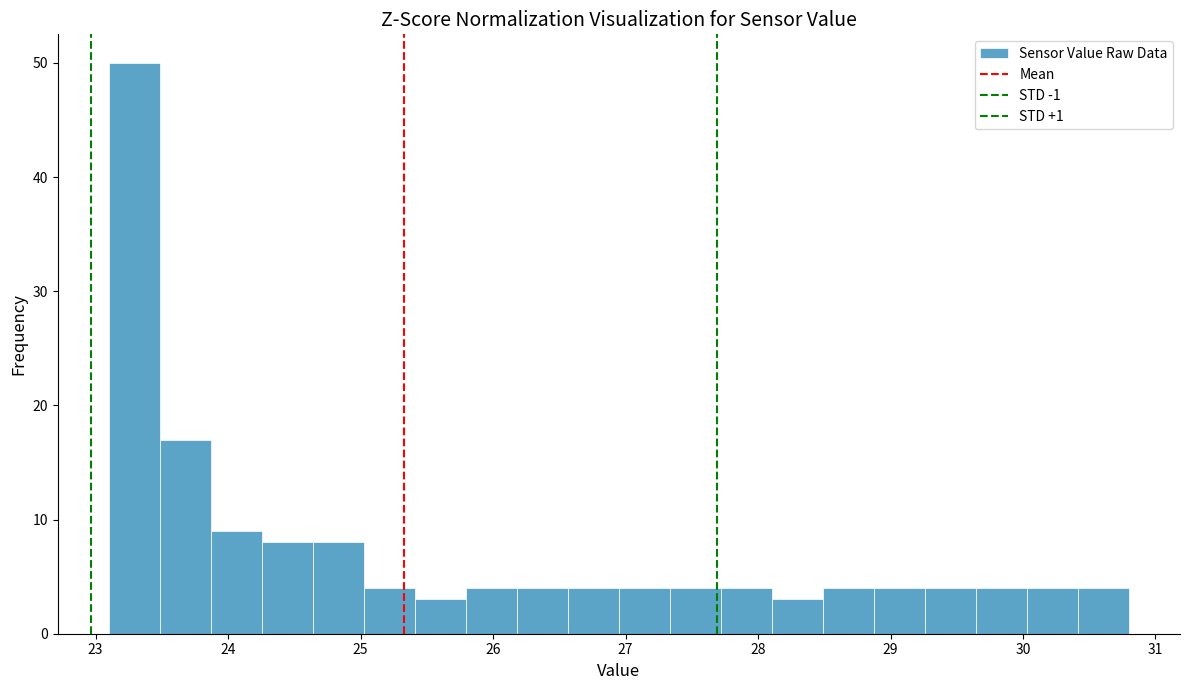

Read against the x-axis, roughly where is the centre of the tallest bar?

23.3